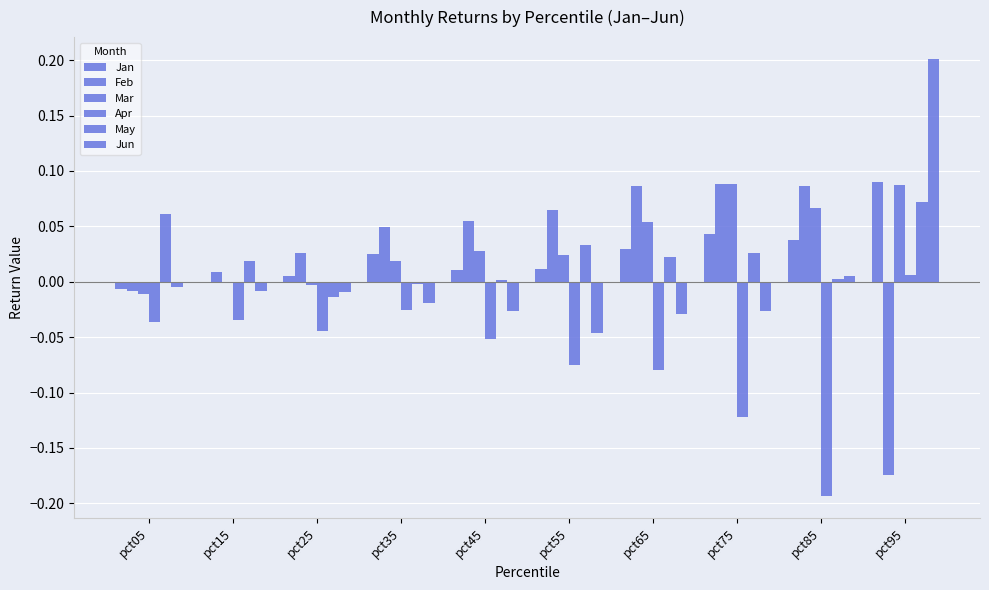

List the series in order of their peak value, highest first.

Jun, Jan, Feb, Mar, May, Apr